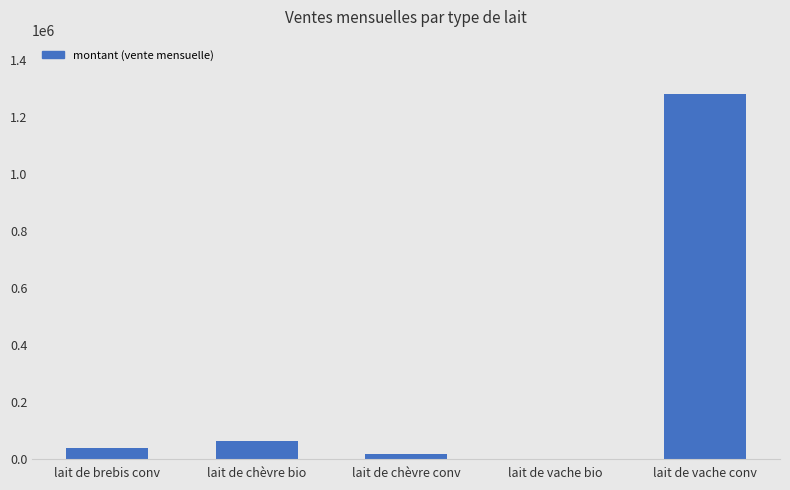

Reading left to right, extract all data points from this chart.

35796	61439	15318	0	1280440